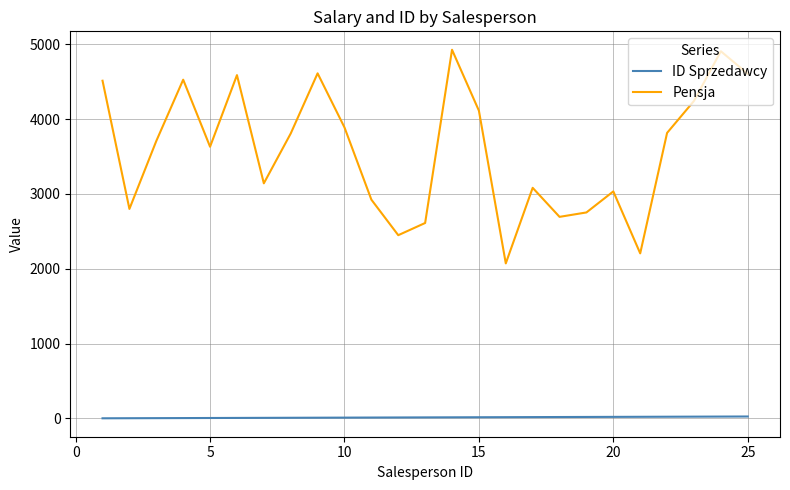

Rank the series by their maximum value, from lowest to highest.

ID Sprzedawcy, Pensja